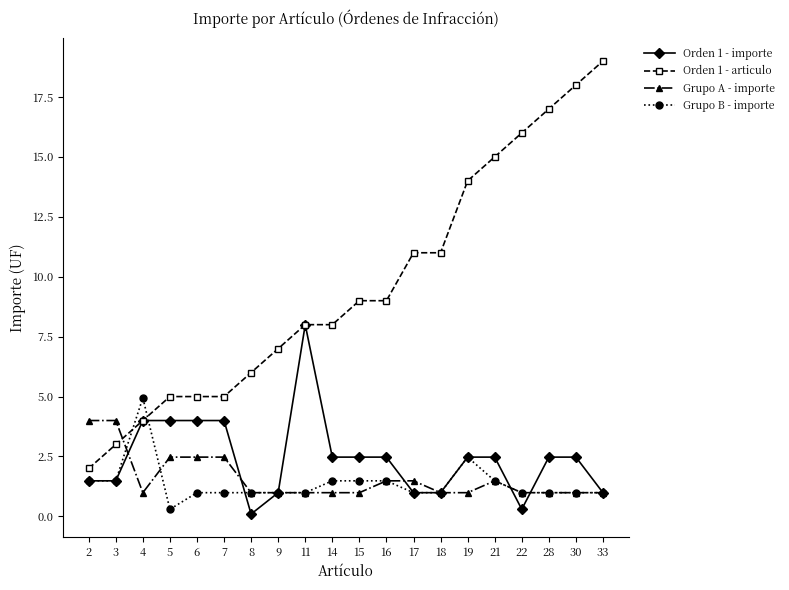

Which label corresponds to the smallest value in the chart?

8